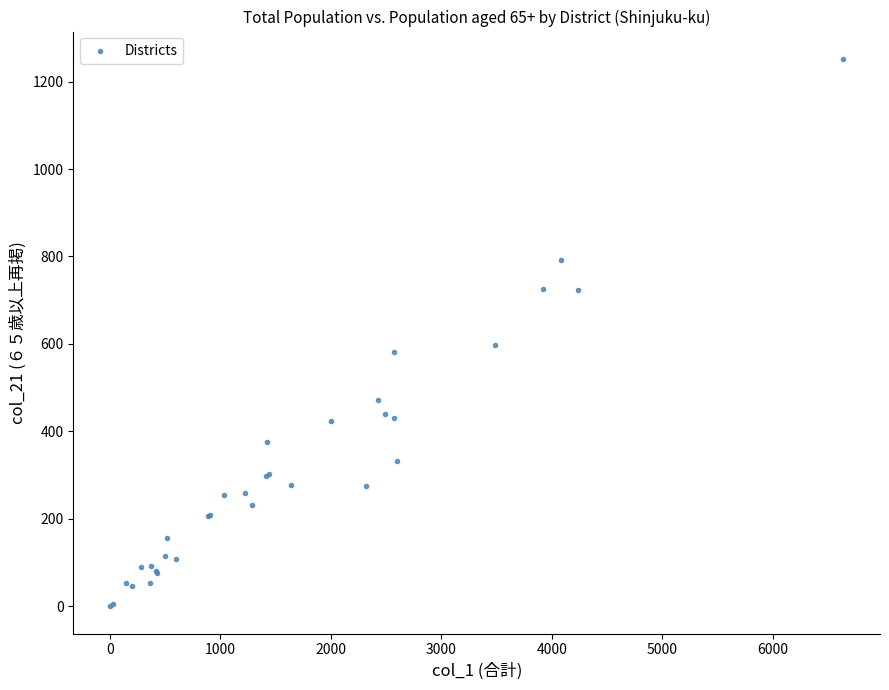

What Y value in the scatter plot is closest to 626?

597